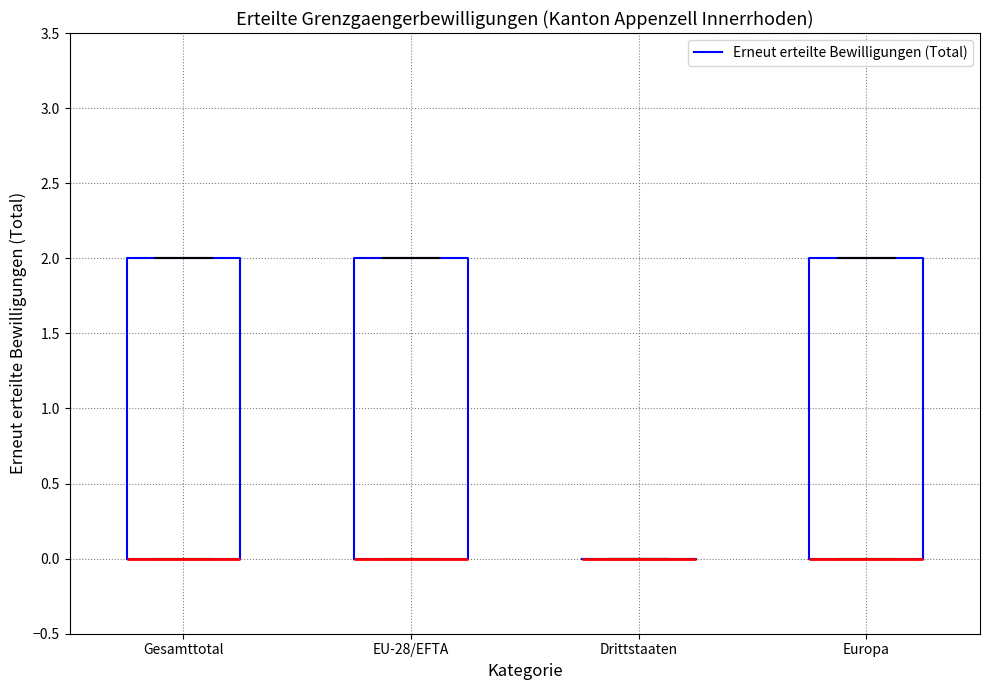

Reading left to right, transcribe this box plot: for each box, give where its median line is, the range the box spans, and where its two whiskers end, as read against the y-axis. The values are not printed on the chart, so give them approximately, as read against the axis.

Gesamttotal: median 0 (drawn on the box's lower edge), box 0 to 2, whiskers 0 to 2
EU-28/EFTA: median 0 (drawn on the box's lower edge), box 0 to 2, whiskers 0 to 2
Drittstaaten: box collapsed to a line at 0, whiskers 0 to 0
Europa: median 0 (drawn on the box's lower edge), box 0 to 2, whiskers 0 to 2